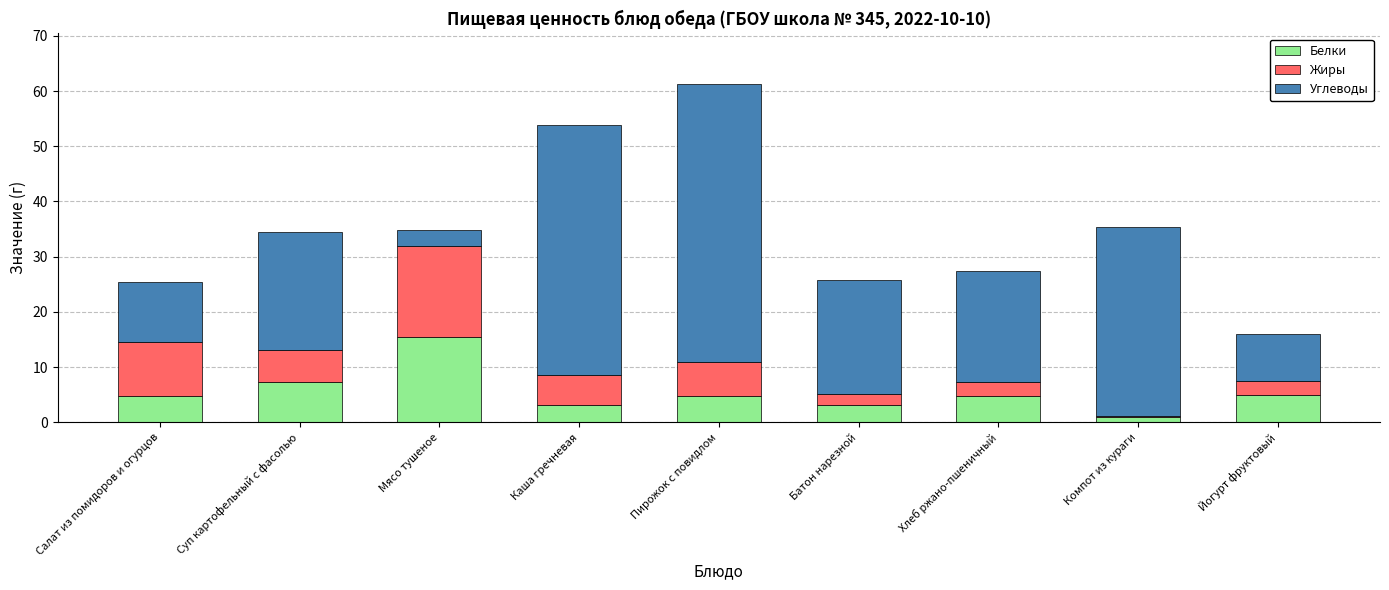

What is the total value across all series at Йогурт фруктовый?

16.0